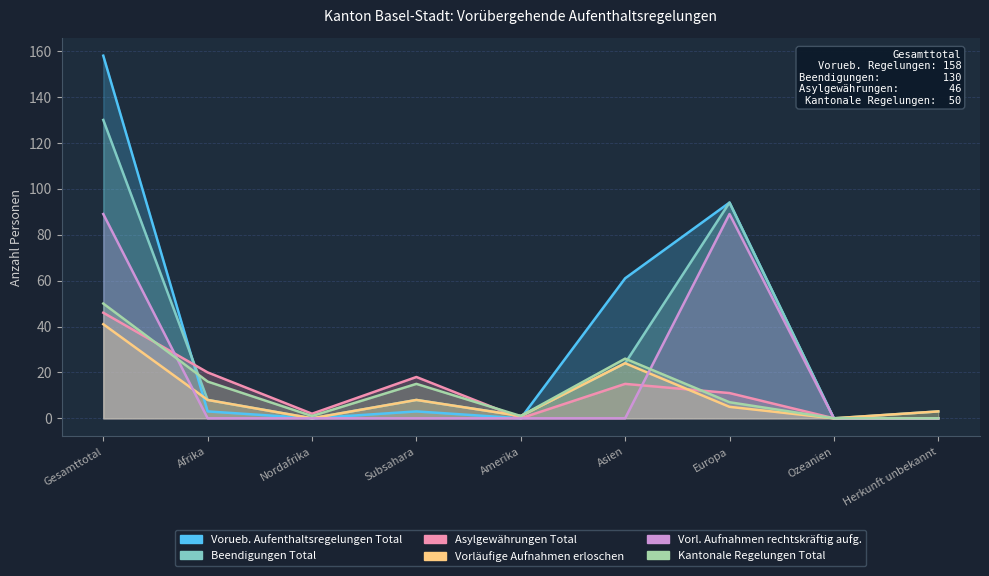

In Vorueb. Aufenthaltsregelungen Total, how many points are higher than both neighbors (excluding endpoints)?

2